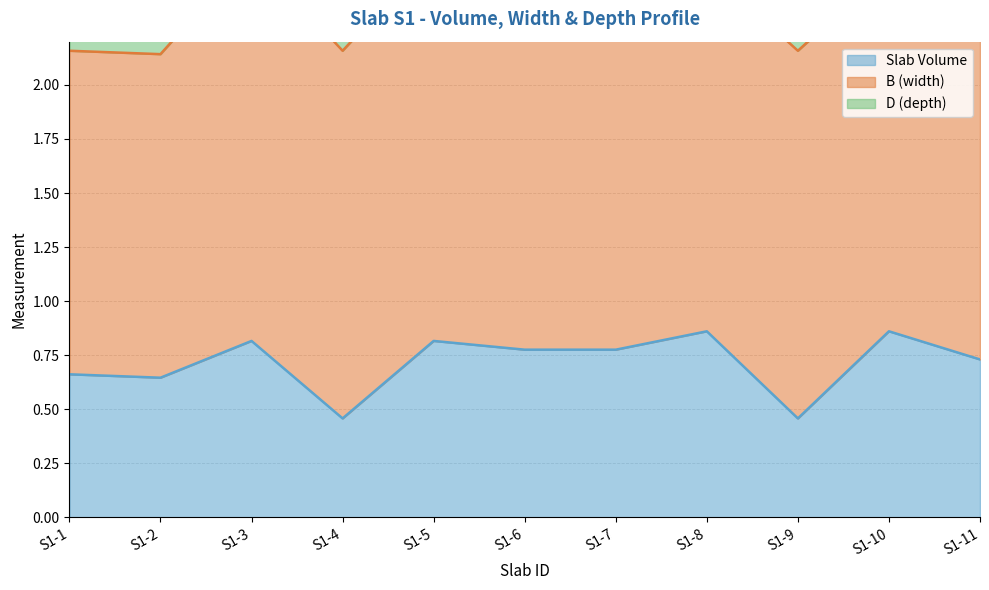

True or false: Slab Volume and B (width) cross at least once.

False